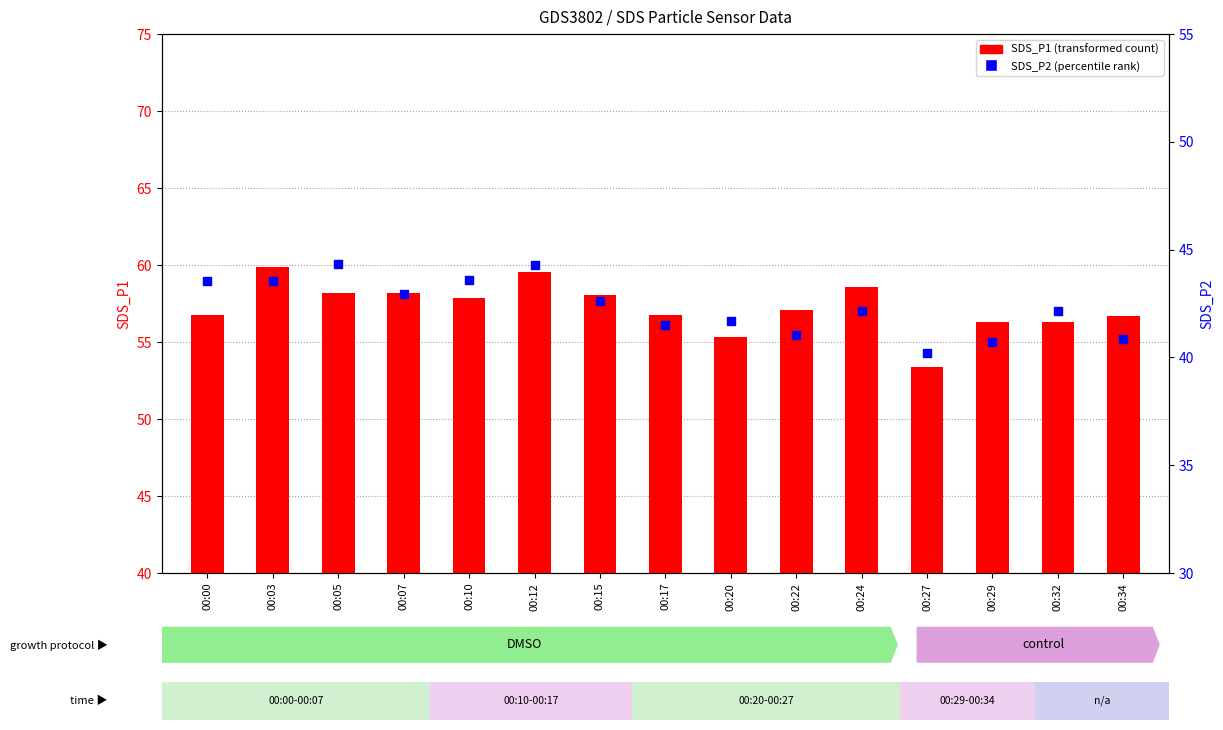

Which series has the largest Y range (max minus min)?

SDS_P1 (transformed count)